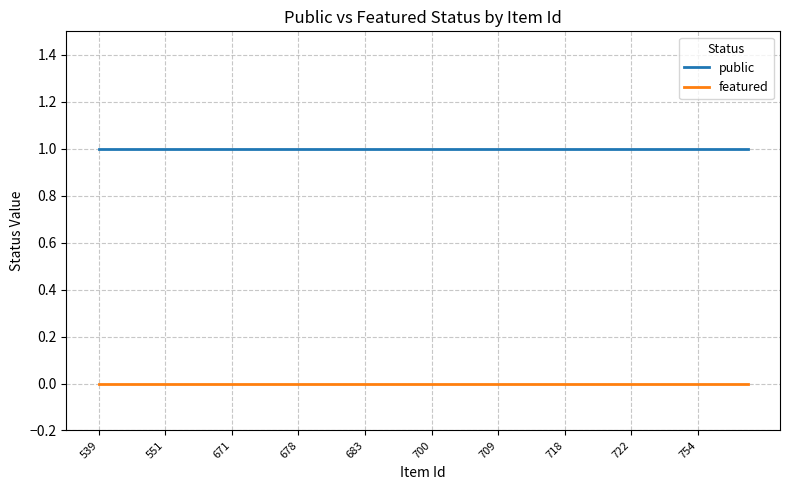

True or false: featured and public intersect in this chart.

False